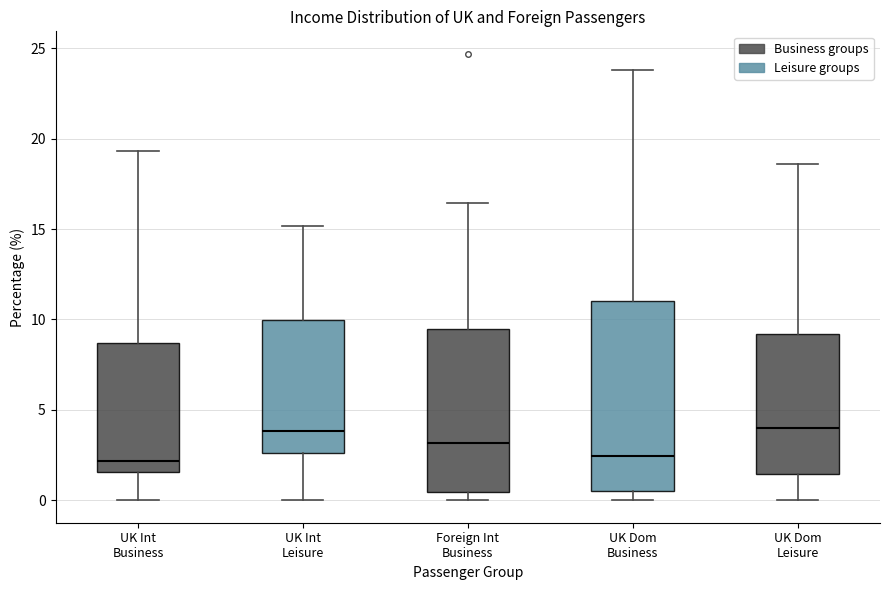

Reading left to right, read every box against the y-axis: the position of its median line, the range the box covers, and the ends of its whiskers. The values are not printed on the chart, so give them approximately, as read against the axis.

UK Int Business: median 2.0, box 1.5 to 8.5, whiskers 0.0 to 19.5
UK Int Leisure: median 4.0, box 2.5 to 10.0, whiskers 0.0 to 15.0
Foreign Int Business: median 3.0, box 0.5 to 9.5, whiskers 0.0 to 16.5
UK Dom Business: median 2.5, box 0.5 to 11.0, whiskers 0.0 to 24.0
UK Dom Leisure: median 4.0, box 1.5 to 9.0, whiskers 0.0 to 18.5